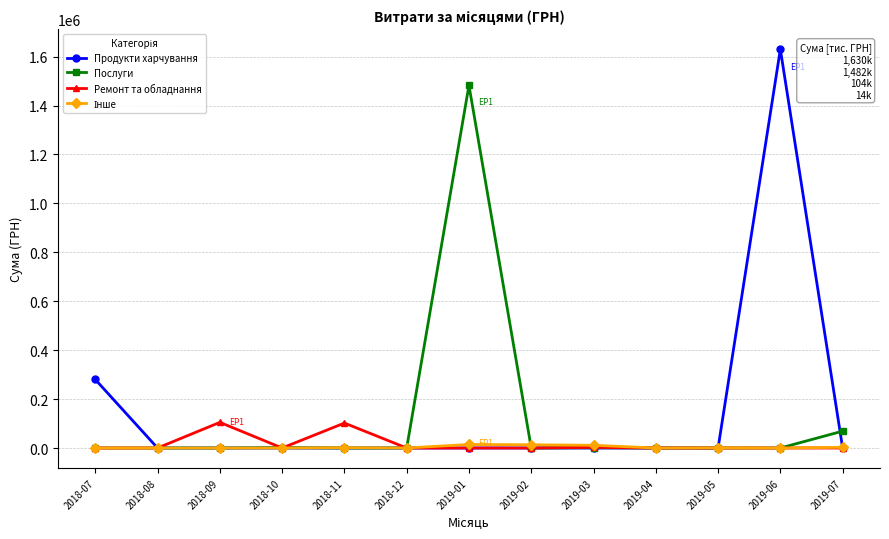

The Продукти харчування series shows 0.0 at 2019-02. True or false?

True